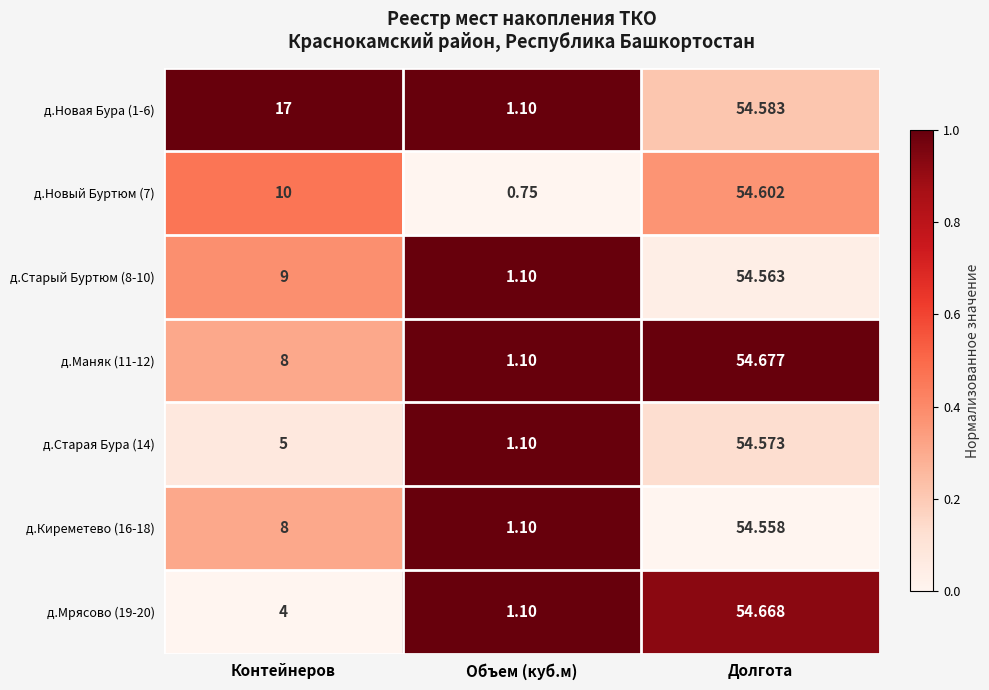

Which category has the lowest value in the д.Мрясово (19-20) series?

Объем (куб.м)